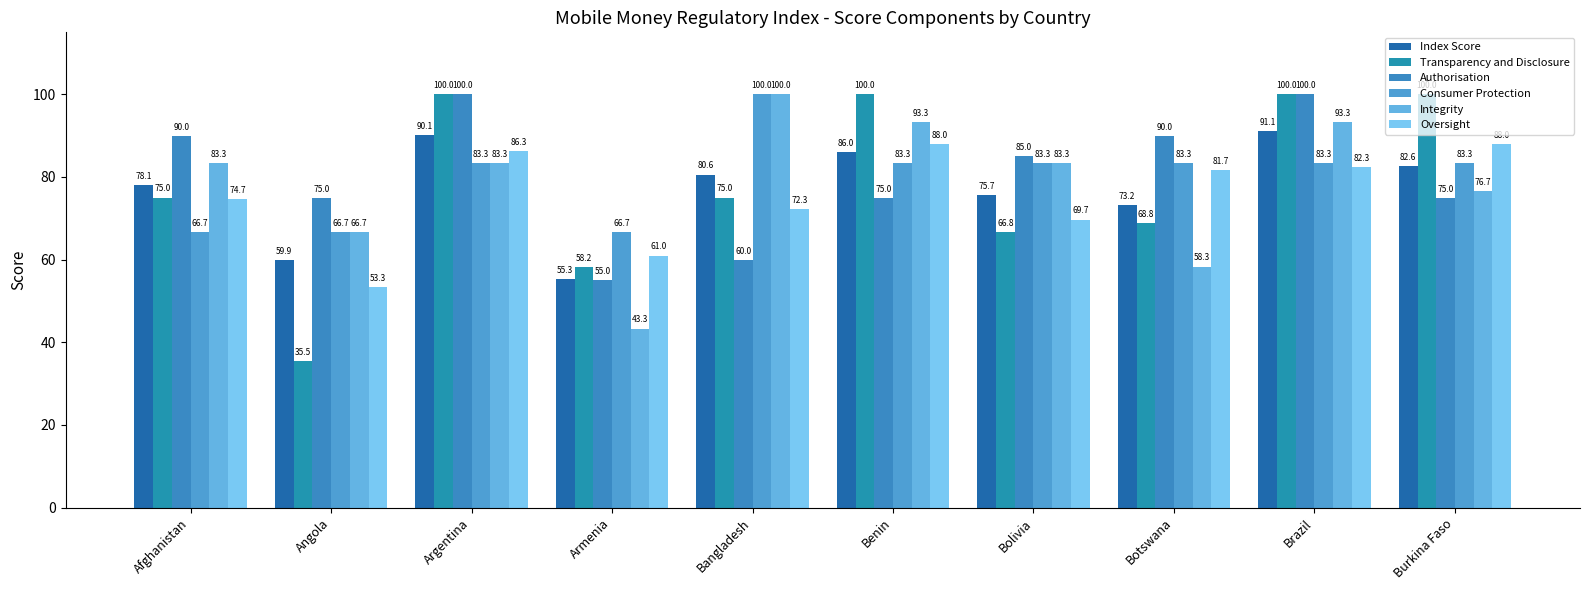

What is the difference between the maximum and minimum values in the Consumer Protection series?

33.3